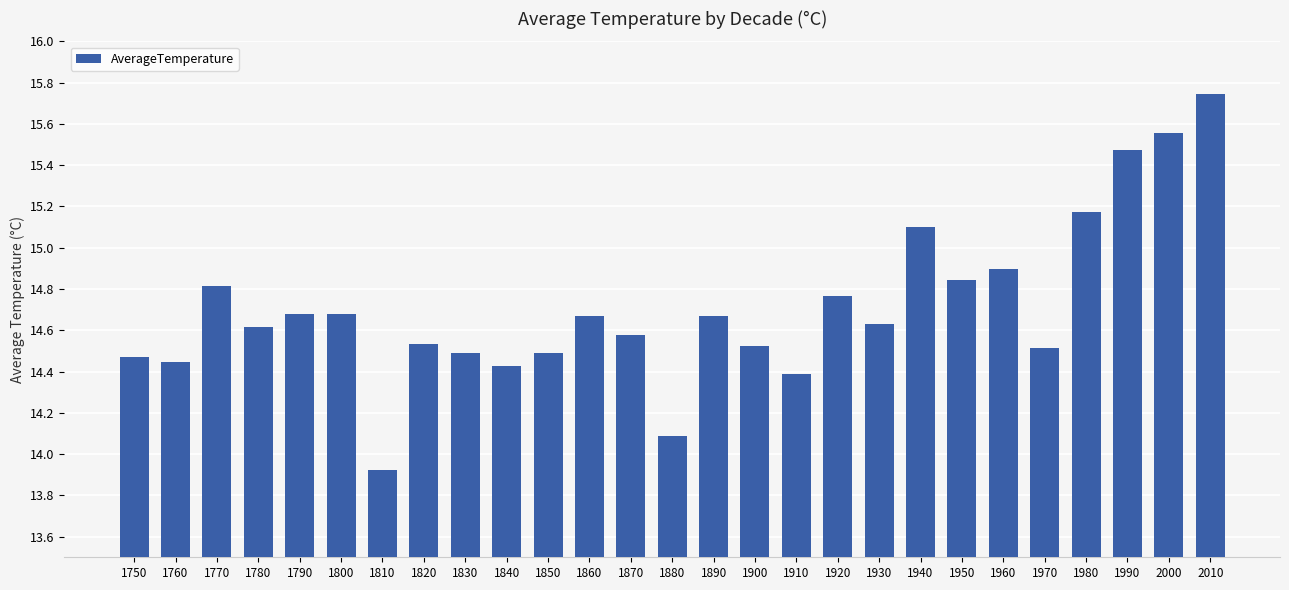

What is the difference between the values at 1800 and 1760?

0.2